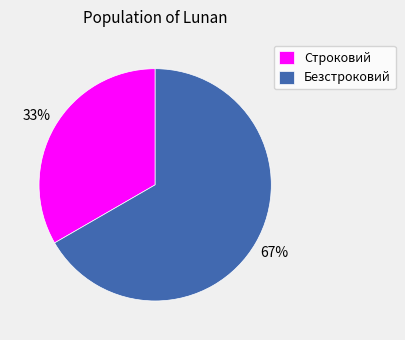

How many segments does this pie chart have?

2